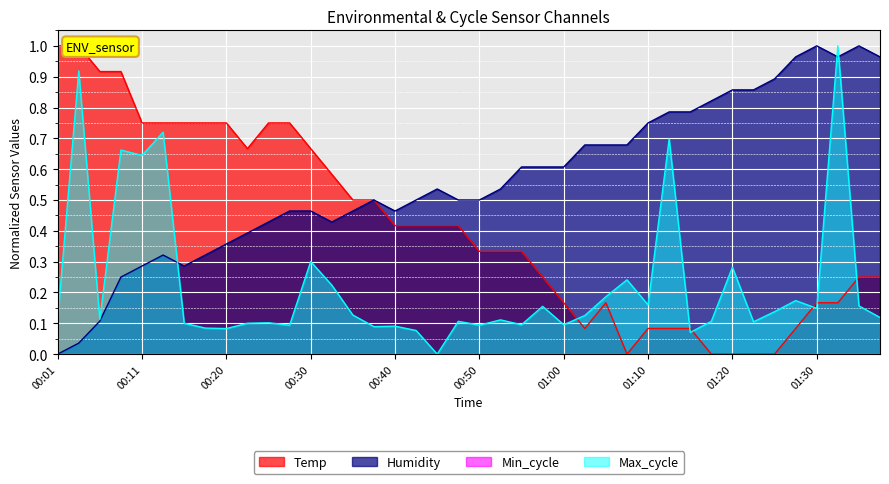

Does the chart display data point markers on the line(s)?

No